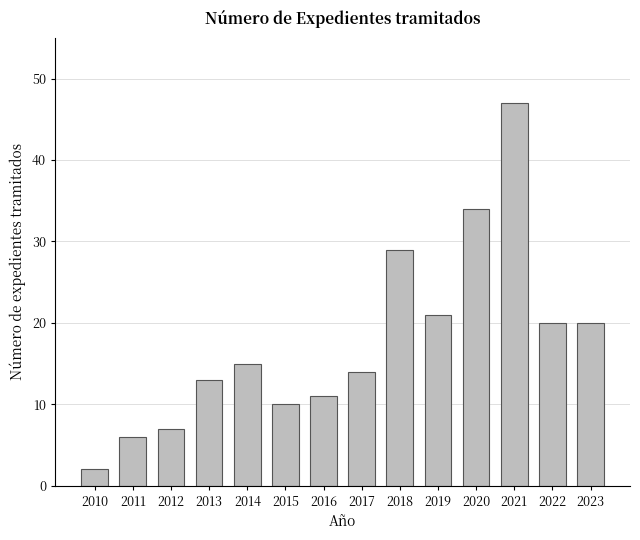

Reading left to right, what are all the values shown in this chart?

2	6	7	13	15	10	11	14	29	21	34	47	20	20